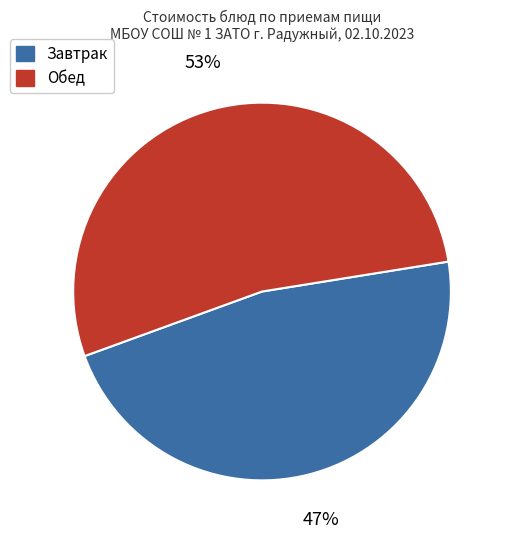

To the nearest percent, what is the average slice percentage?

50%